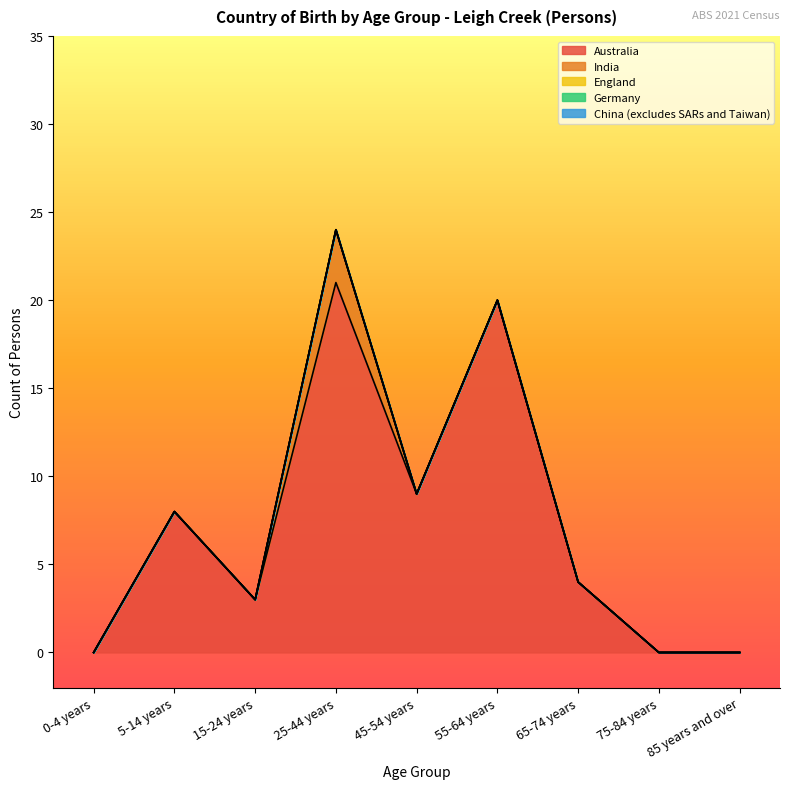

Reading right to left, extract all data points from this chart.

Australia: 0	0	4	20	9	21	3	8	0
India: 0	0	0	0	0	3	0	0	0
England: 0	0	0	0	0	0	0	0	0
Germany: 0	0	0	0	0	0	0	0	0
China (excludes SARs and Taiwan): 0	0	0	0	0	0	0	0	0